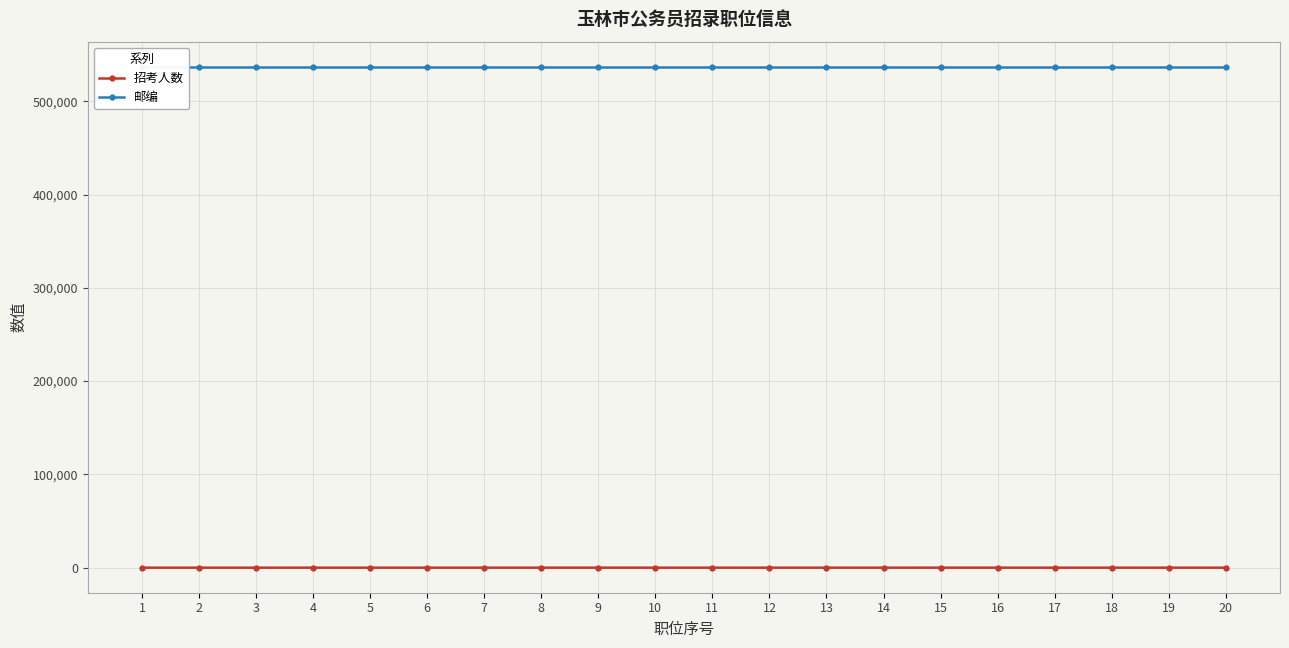

What value does the 招考人数 series have at 19?

1